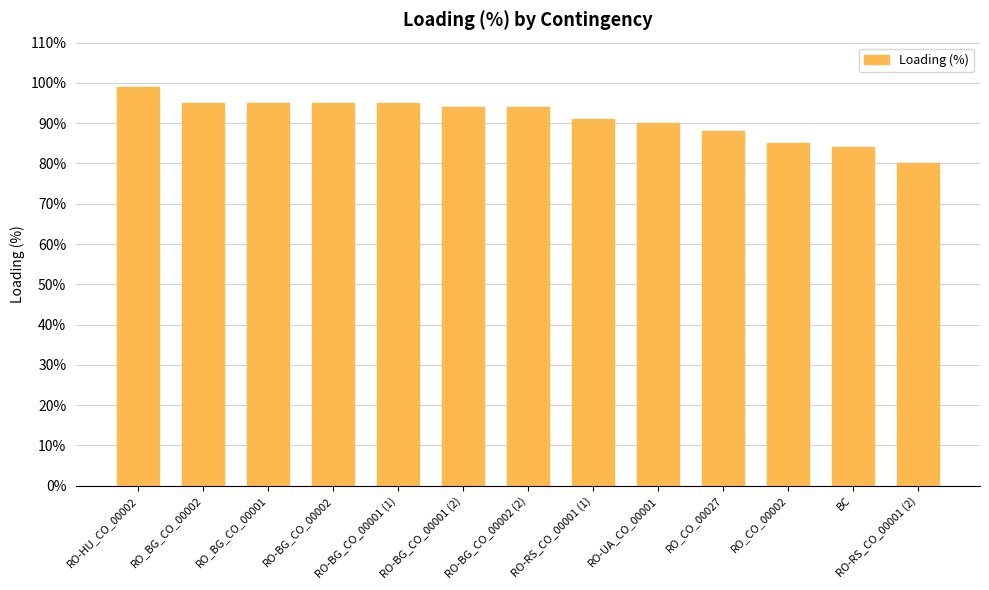

What is the approximate value at RO-RS_CO_00001 (1), to the nearest 5?

90